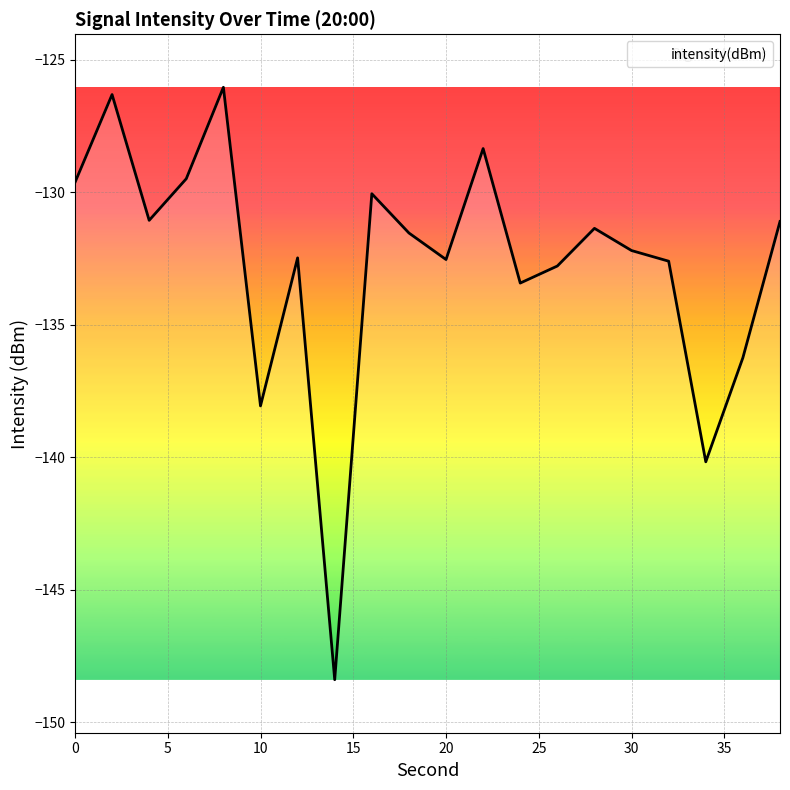

What is the smallest value displayed?

-148.4